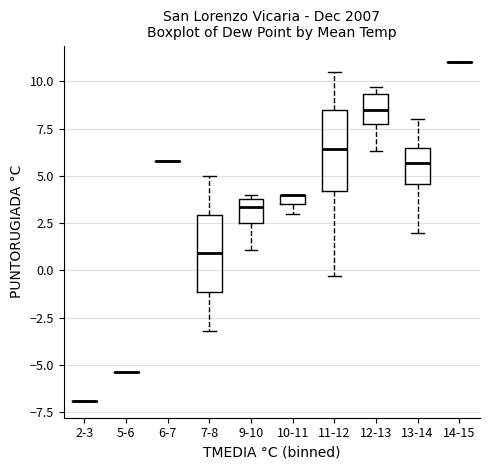

Where does the median line of the box for 7-8 sit on the y-axis? The values are not printed on the chart, so give them approximately, as read against the axis.

1.0